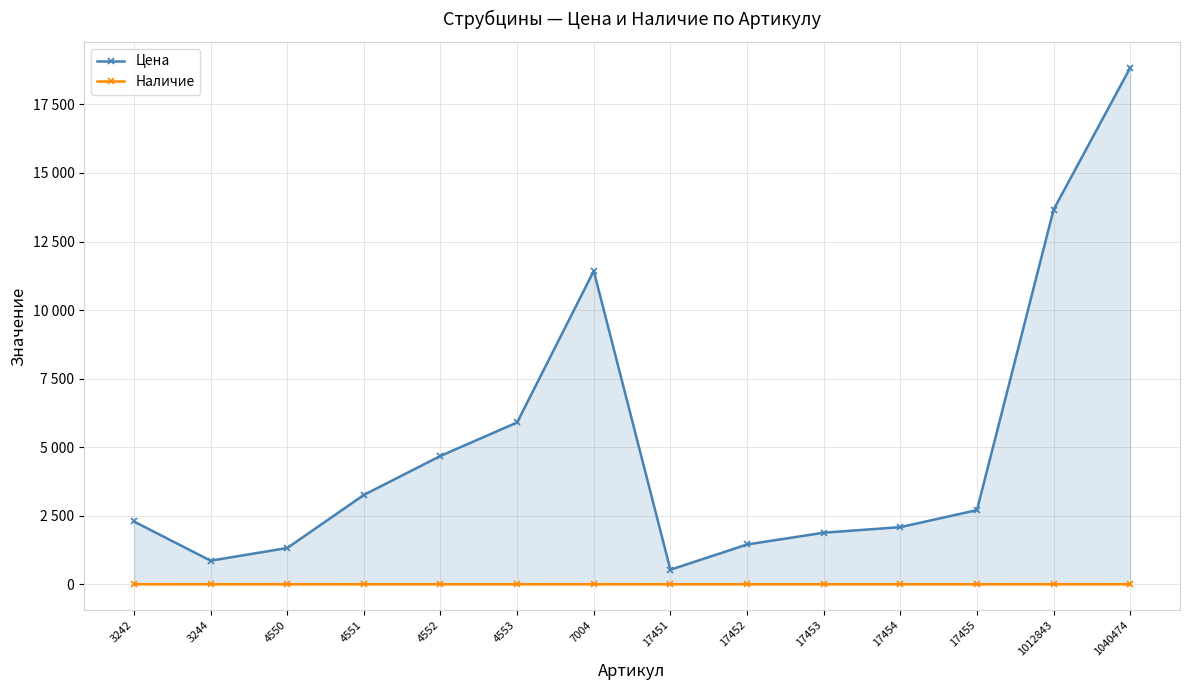

True or false: Цена and Наличие cross at least once.

False